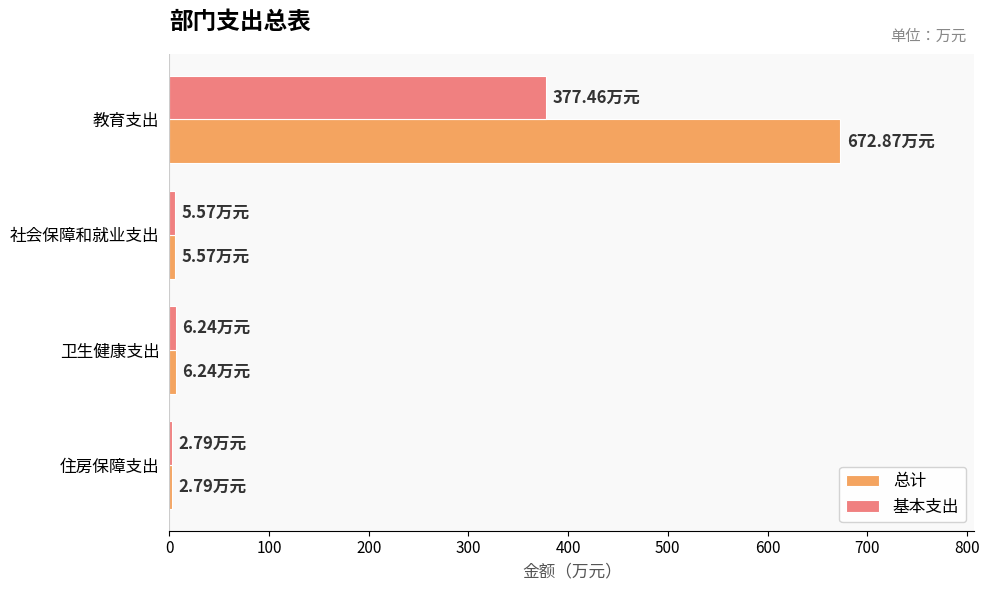

What is the lowest value of the 总计 series?

2.8